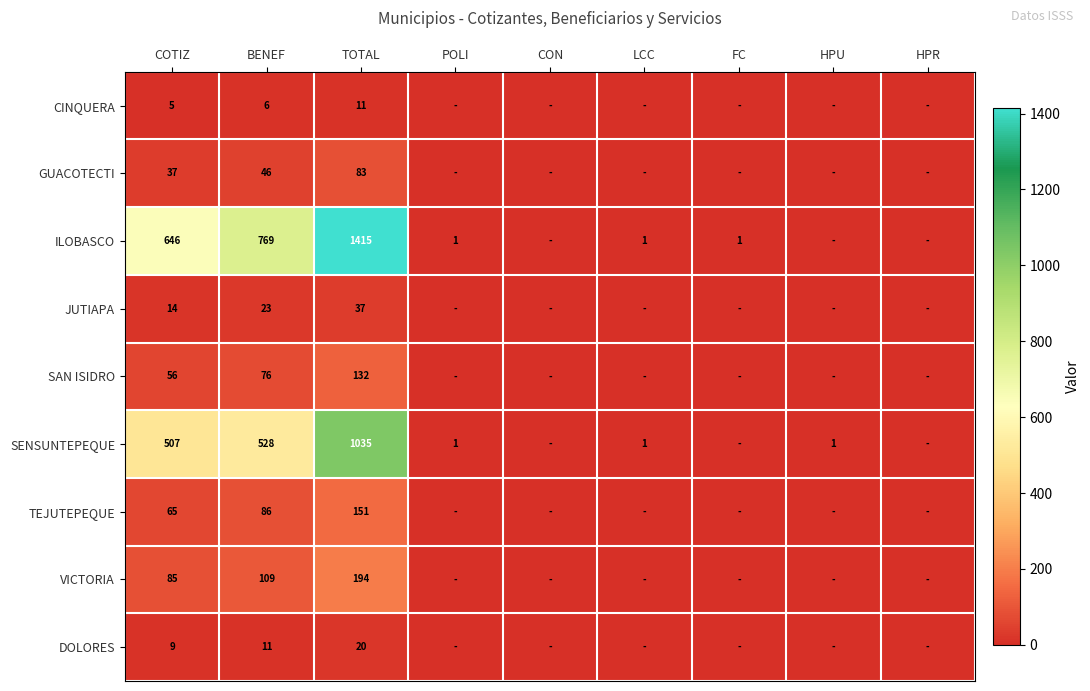

The VICTORIA series shows 85 at COTIZ. True or false?

True